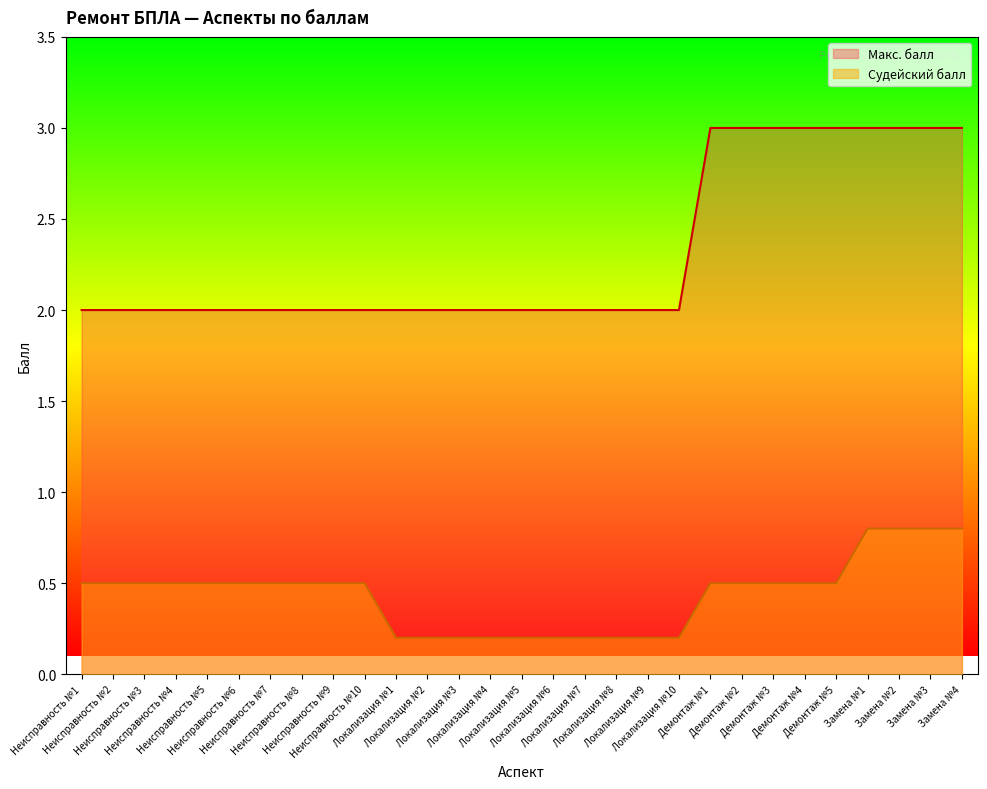

What is the average value of the Макс. балл series?

2.3